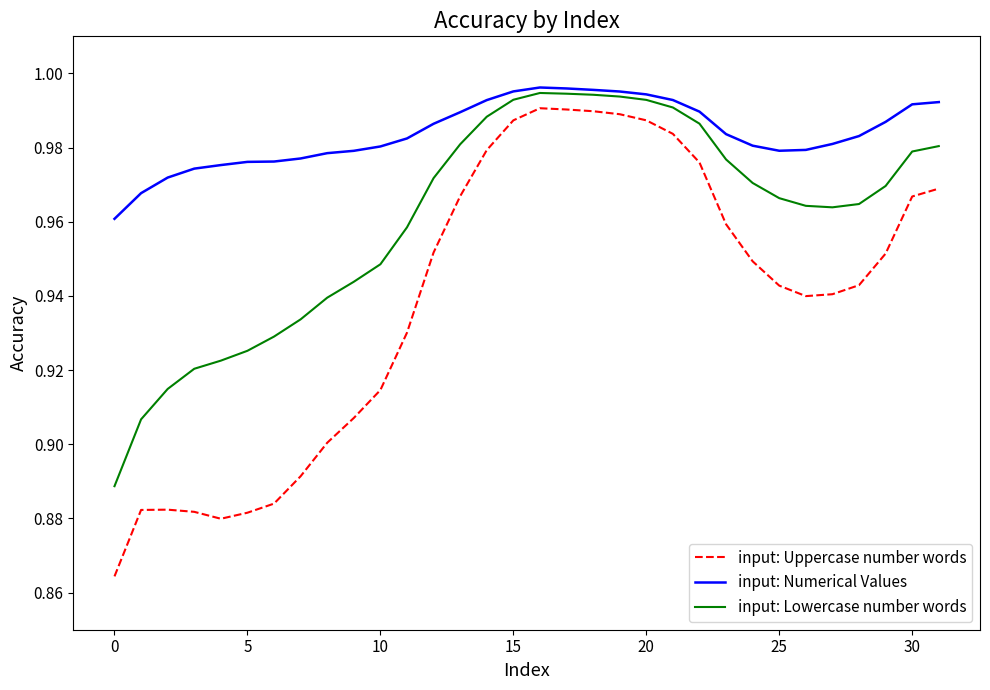

True or false: input: Uppercase number words and input: Lowercase number words intersect in this chart.

False